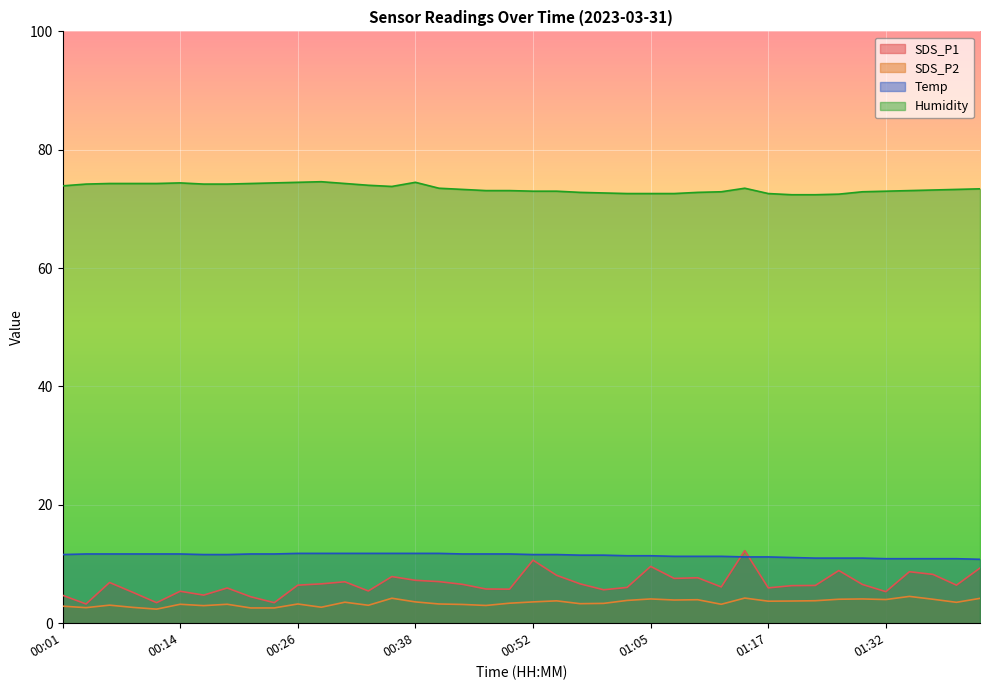

The value of SDS_P1 at 00:04 is 1.1. True or false?

False